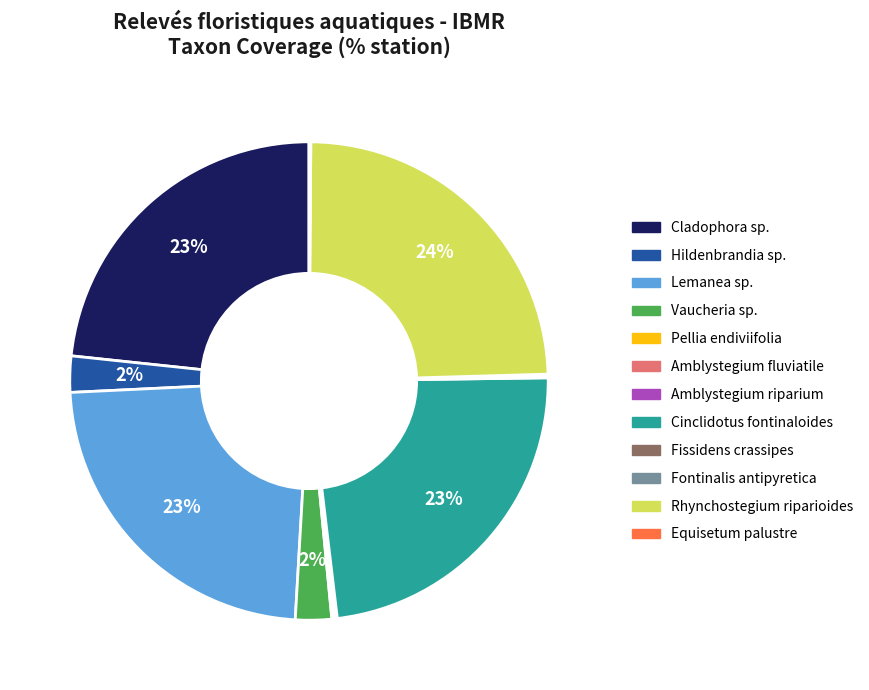

What is the largest slice in the pie chart?

Rhynchostegium riparioides